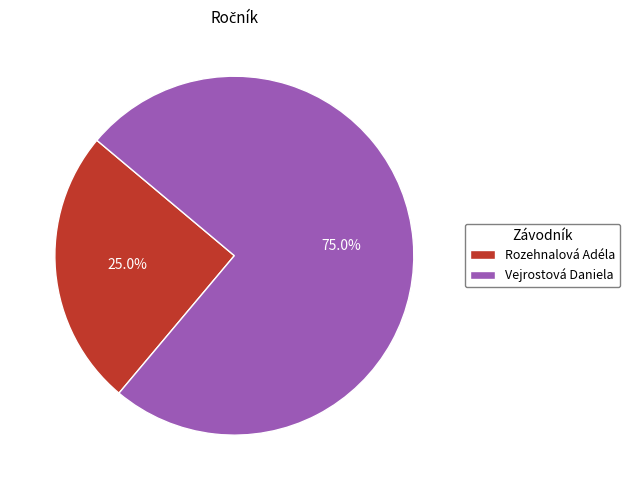

What percentage is the Vejrostová Daniela slice, to the nearest percent?

75%